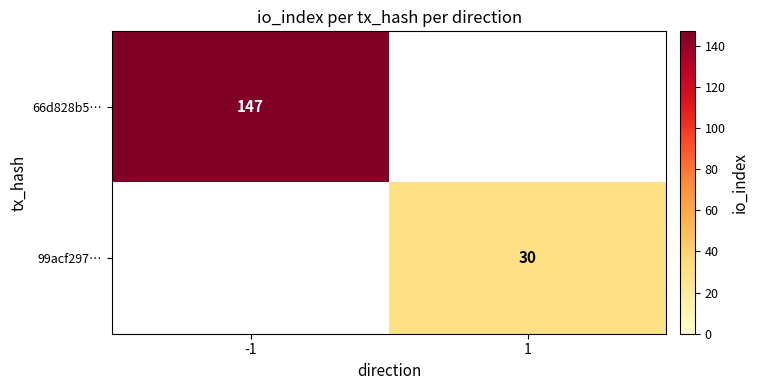

Is the value of 99acf297… at 1 greater than the value of 66d828b5… at -1?

No